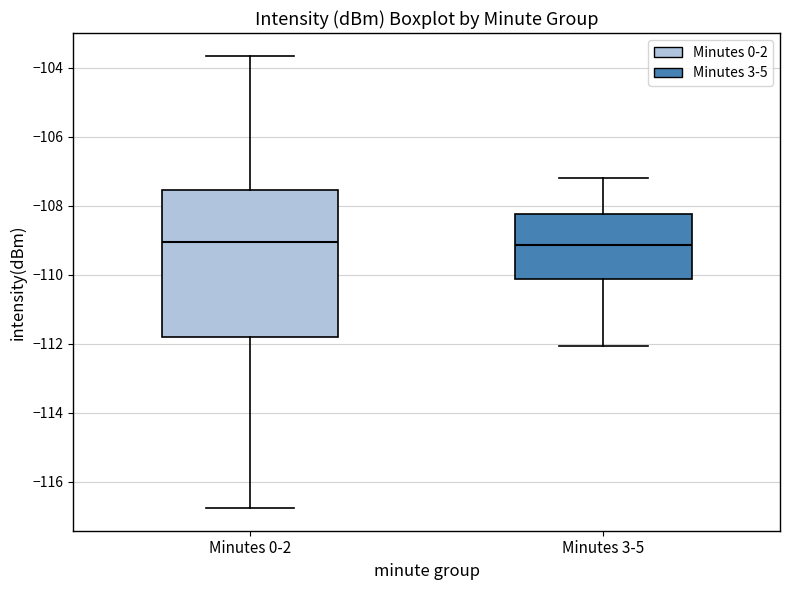

Comparing the boxes themselves (not the whiskers), which one is the tallest?

Minutes 0-2